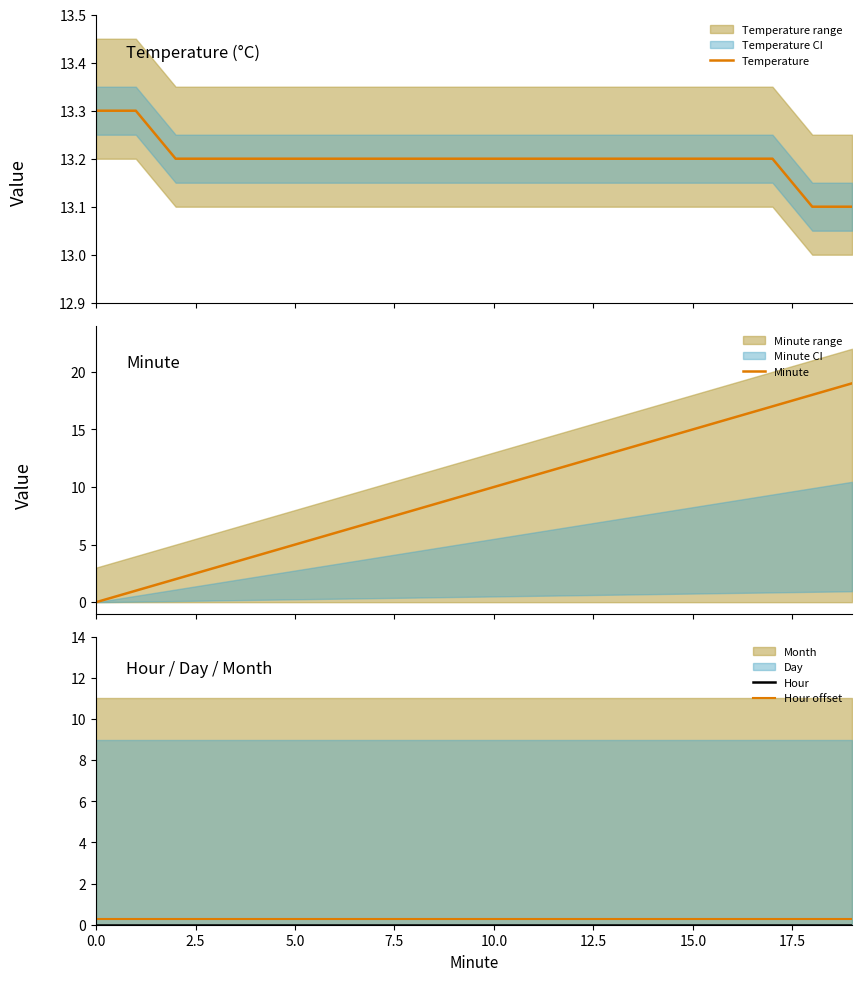

What is the maximum value for Hour offset?

0.3